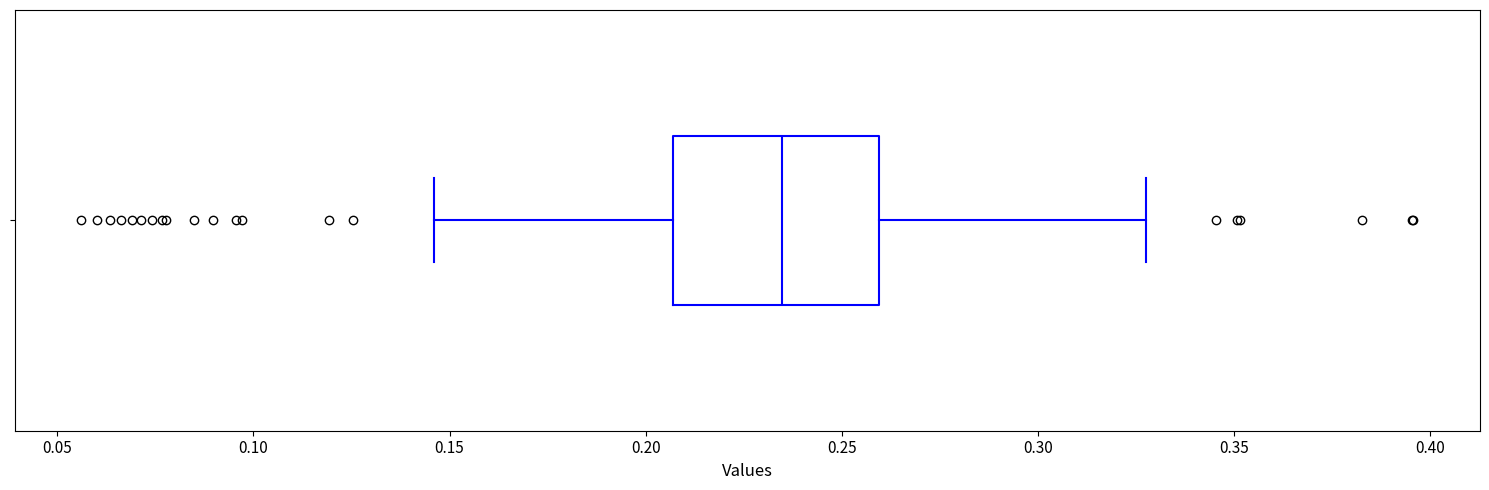

Read this box plot against the x-axis: the position of the median line, the range covered by the box, and the ends of both whiskers. The values are not printed on the chart, so give them approximately, as read against the axis.

median 0.235, box 0.205 to 0.260, whiskers 0.145 to 0.325